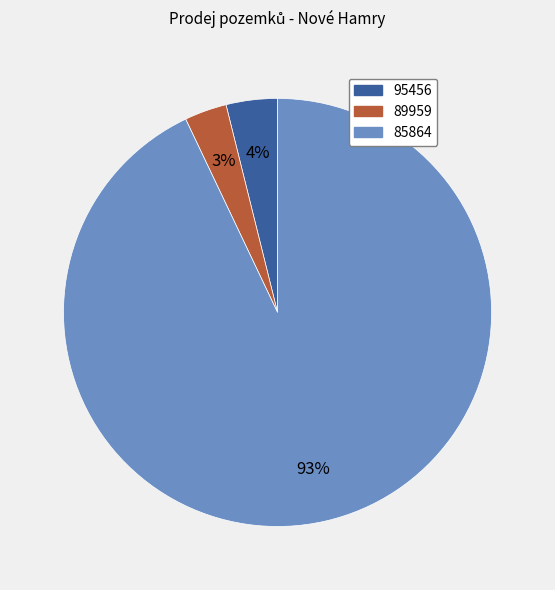

True or false: 85864 accounts for 86% of the total.

False